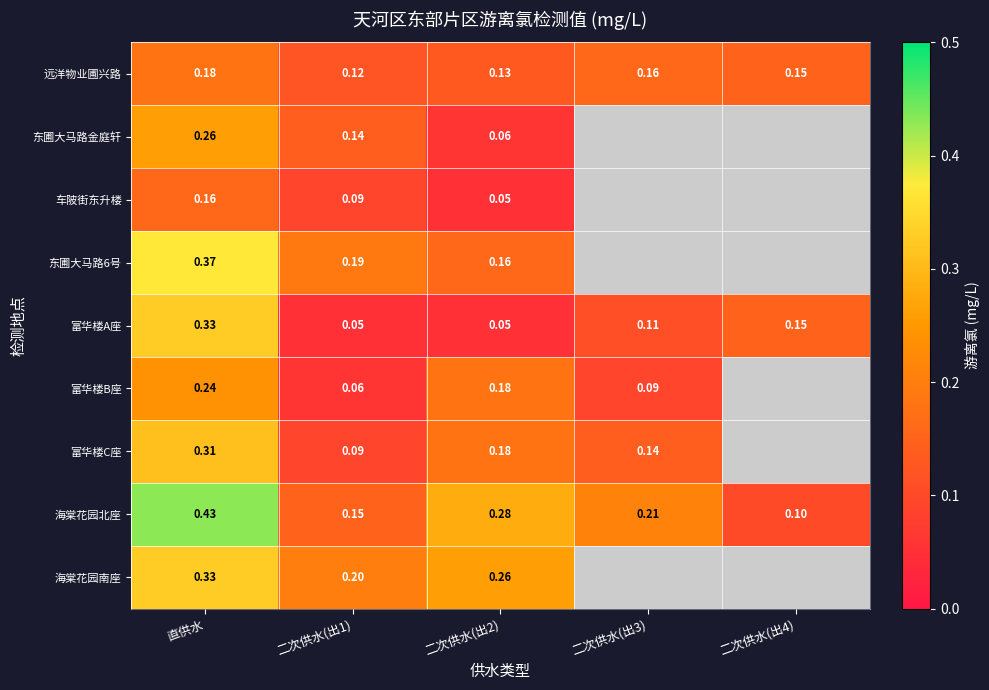

Is the value of 远洋物业圃兴路 at 二次供水(出3) greater than the value of 富华楼C座 at 二次供水(出3)?

Yes